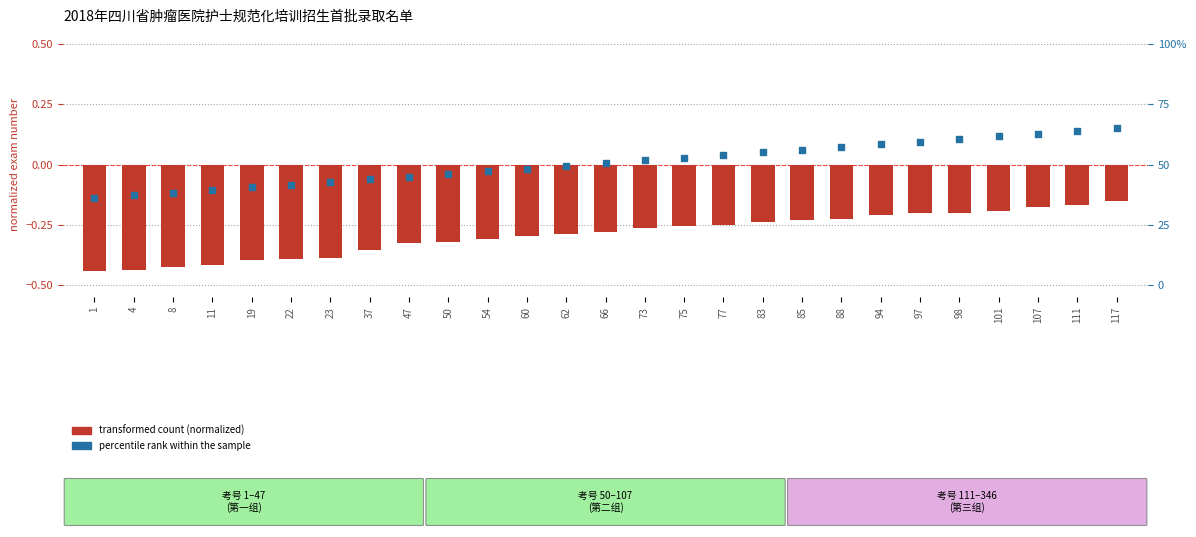

Which series has the largest Y range (max minus min)?

transformed count (normalized)